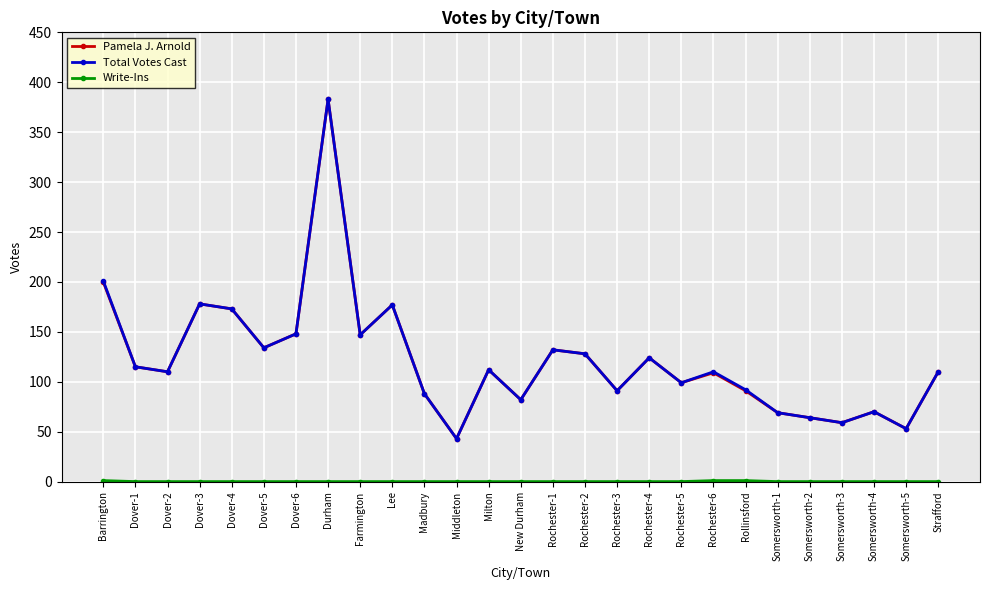

True or false: Pamela J. Arnold has more than 1 interior local peaks.

True